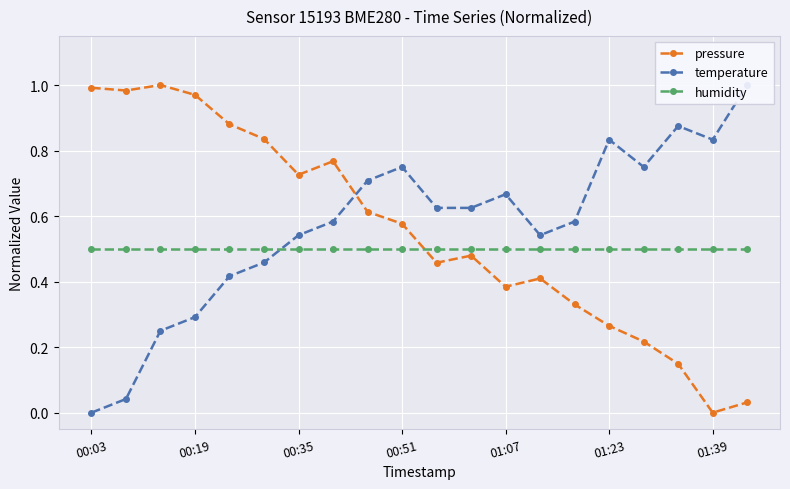

How many positive values does the temperature series have?

19